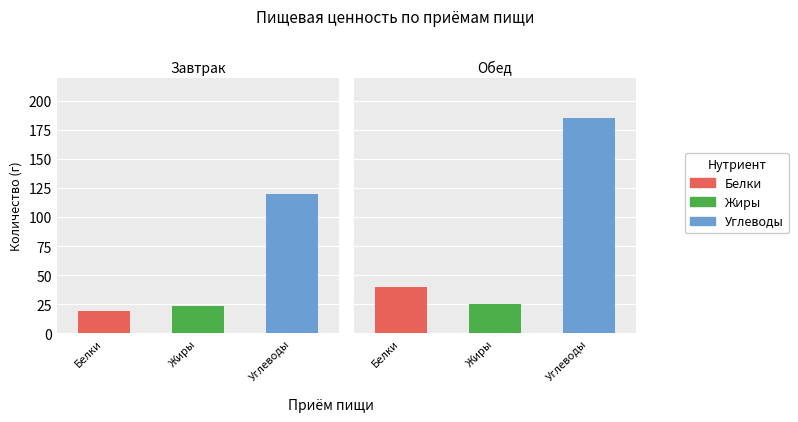

What are all the series names shown in the legend?

Белки, Жиры, Углеводы